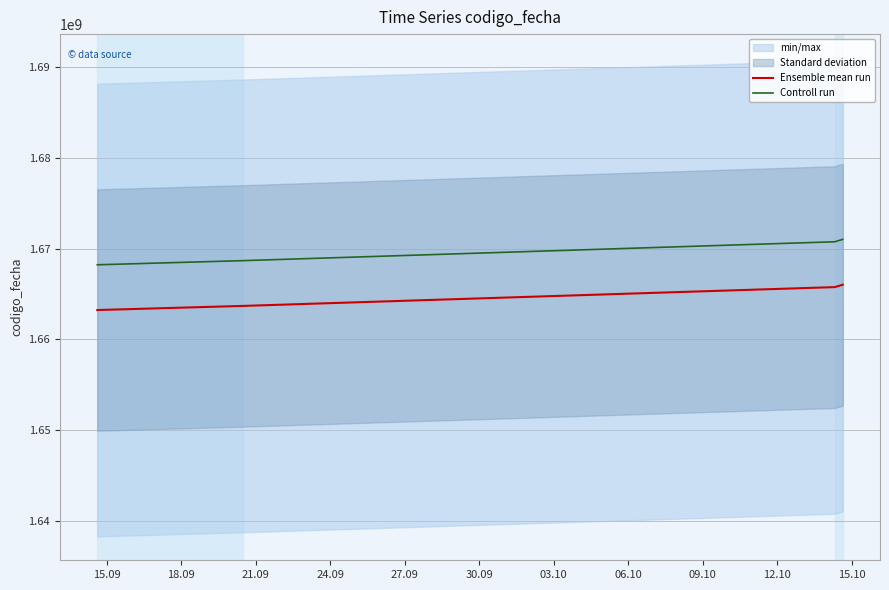

Reading right to left, transcribe all the data shown in this chart.

Ensemble mean run: 1666022054.0	1665759502.0	1663687315.0	1663231066.0
Controll run: 1671020120.2	1670756780.5	1668678376.9	1668220759.2